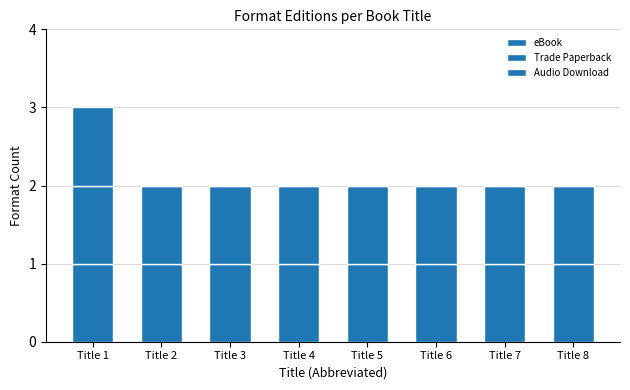

Are the bars horizontal?

No